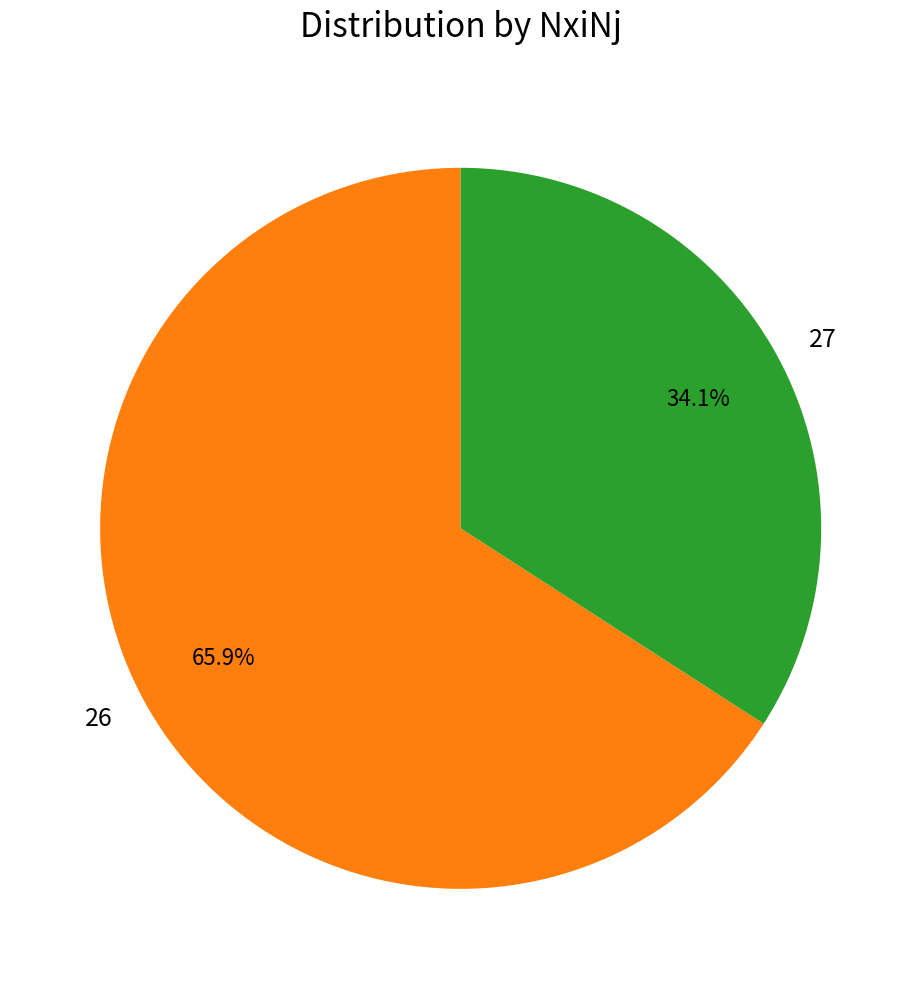

The 27 slice represents 46% of the pie. True or false?

False